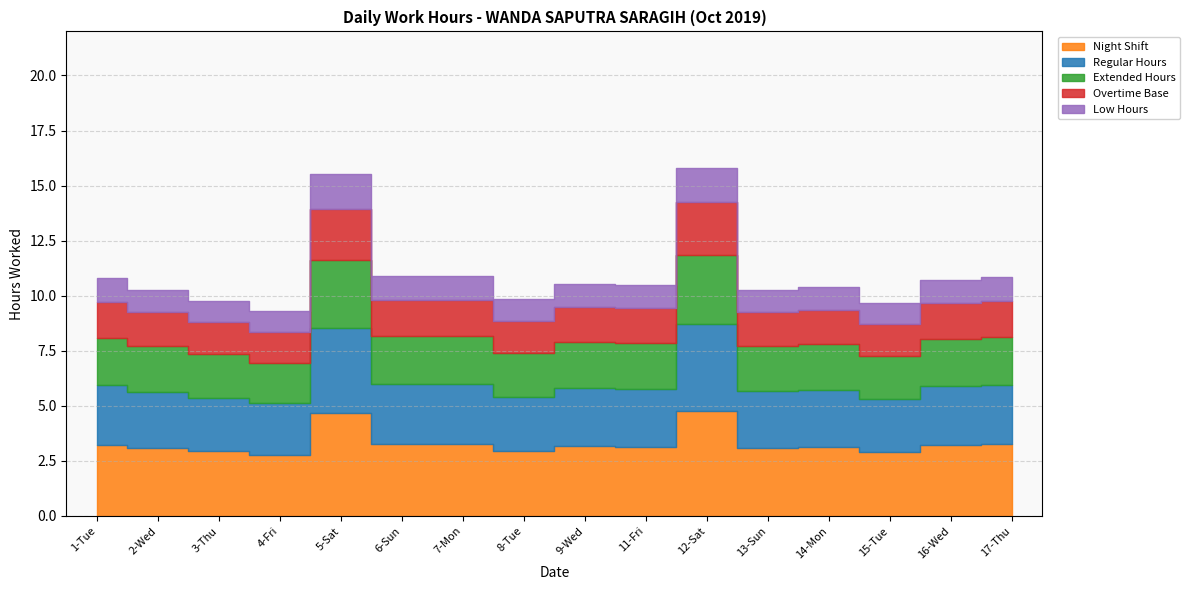

What is the difference between the maximum and minimum values in the Work Hours series?

6.5